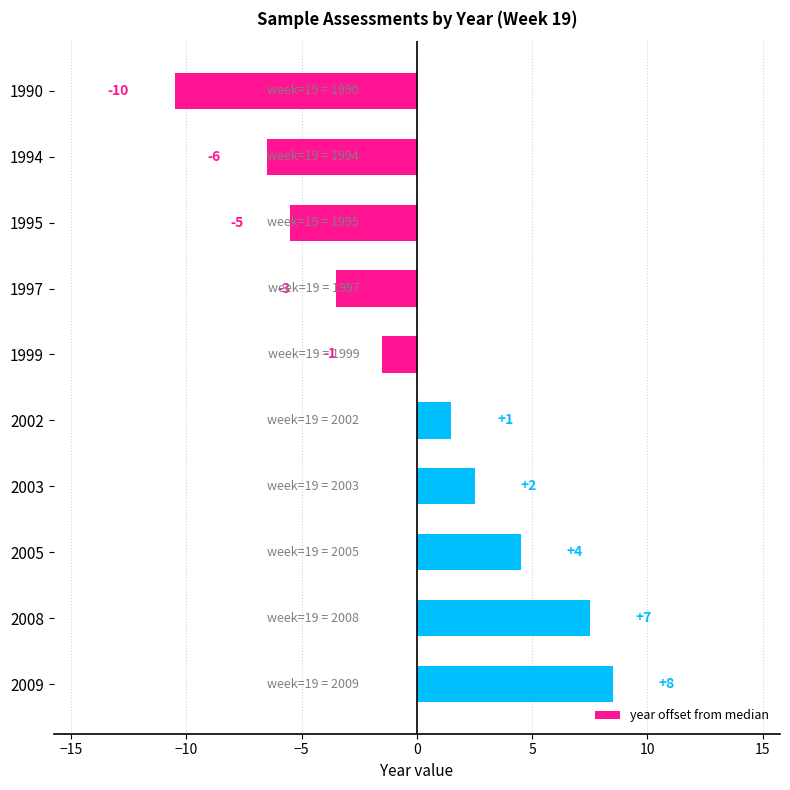

Does the chart contain any negative values?

Yes